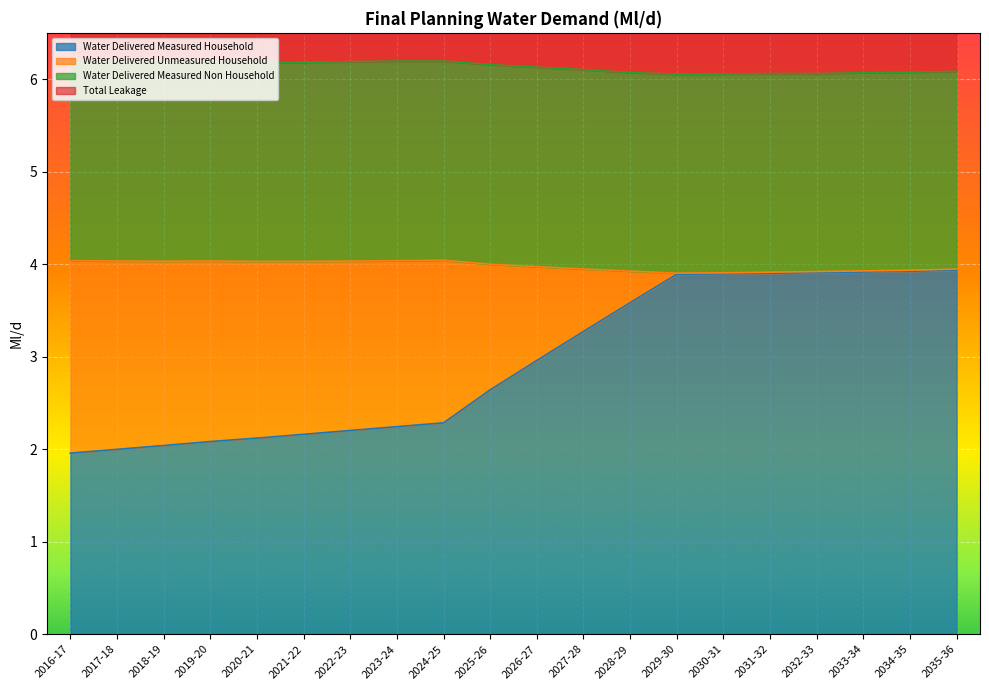

Which series has the widest spread of values?

Water Delivered Measured Household